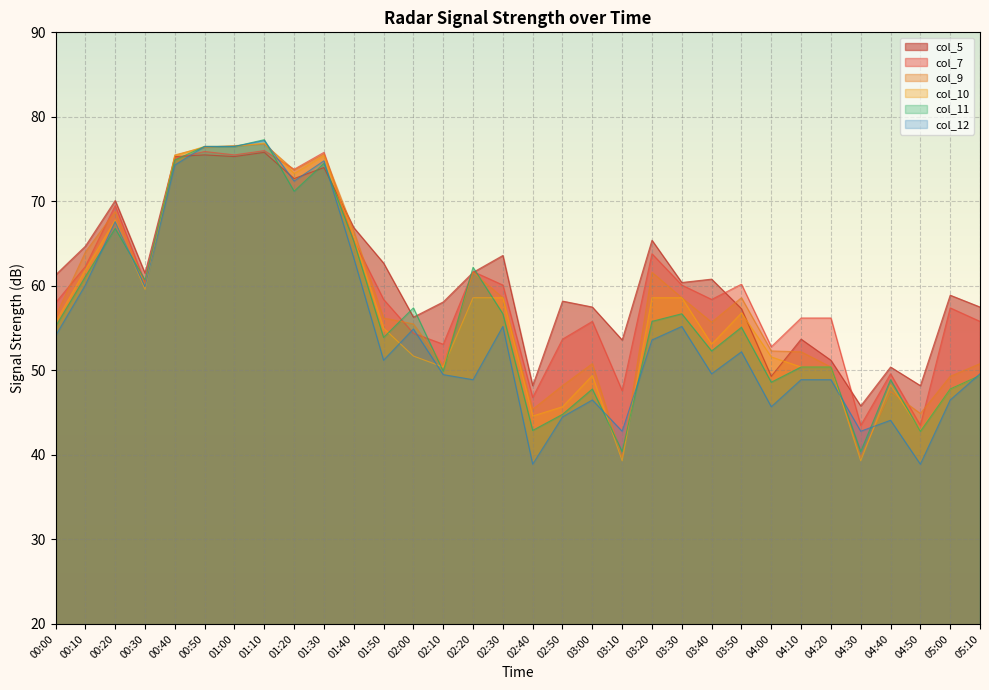

Rank the series by their maximum value, from lowest to highest.

col_5, col_7, col_9, col_10, col_12, col_11